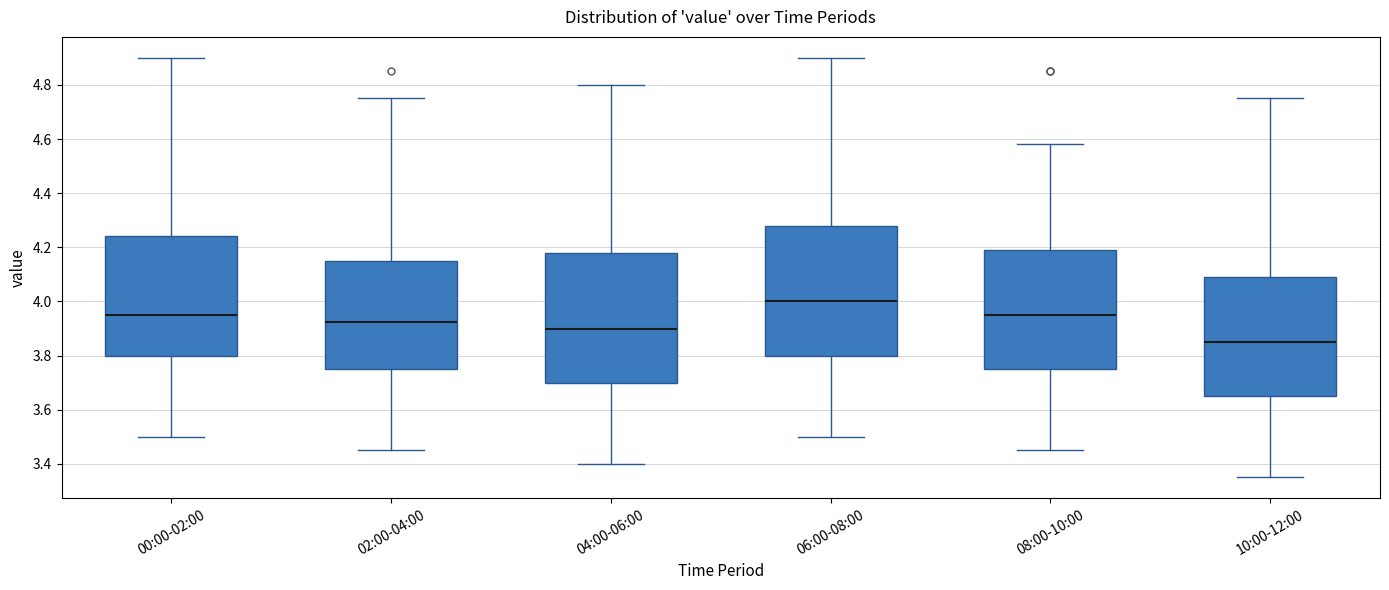

Where does the upper whisker of the box for 08:00-10:00 end on the y-axis? The values are not printed on the chart, so give them approximately, as read against the axis.

4.58